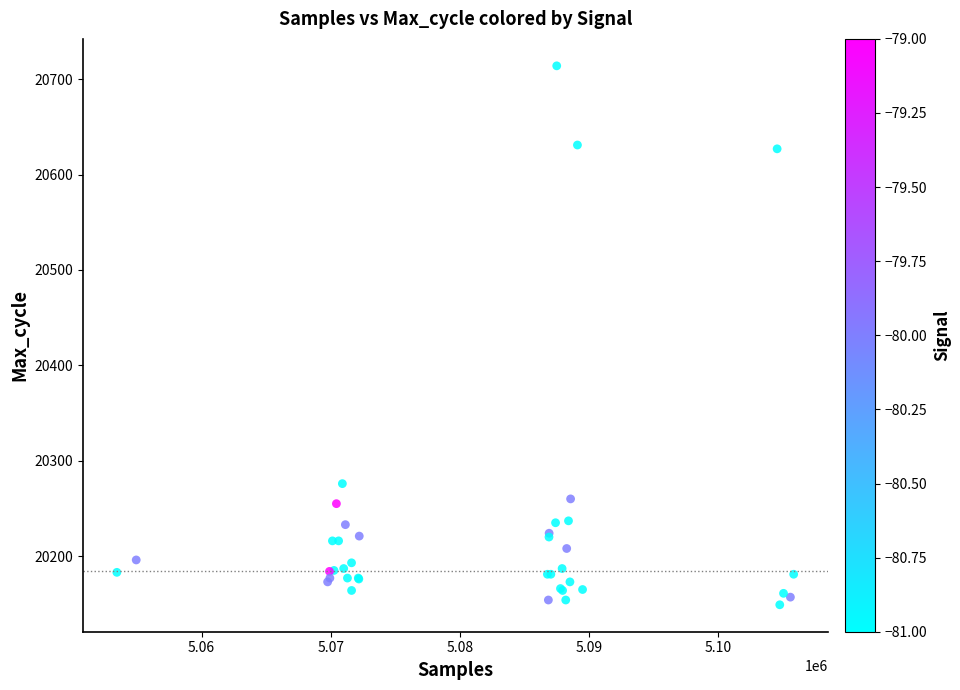

What Y value in the scatter plot is closest to 20431?

20276